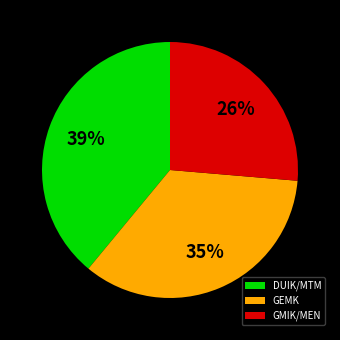

Do DUIK/MTM and GMIK/MEN together represent more than half of the pie?

Yes